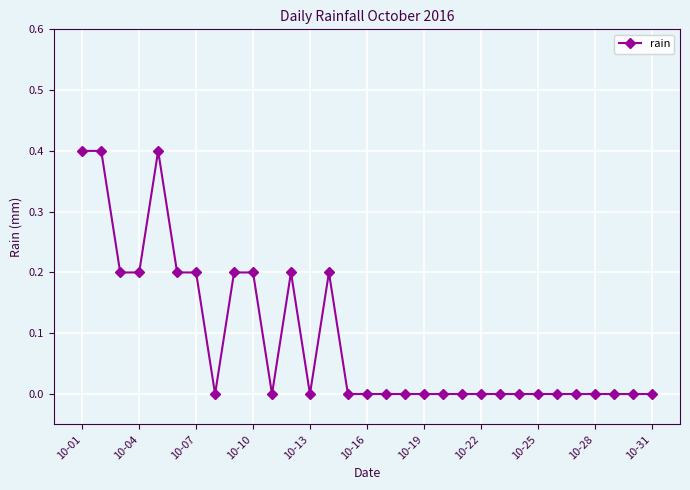

True or false: the data has more than 1 interior local peaks.

True